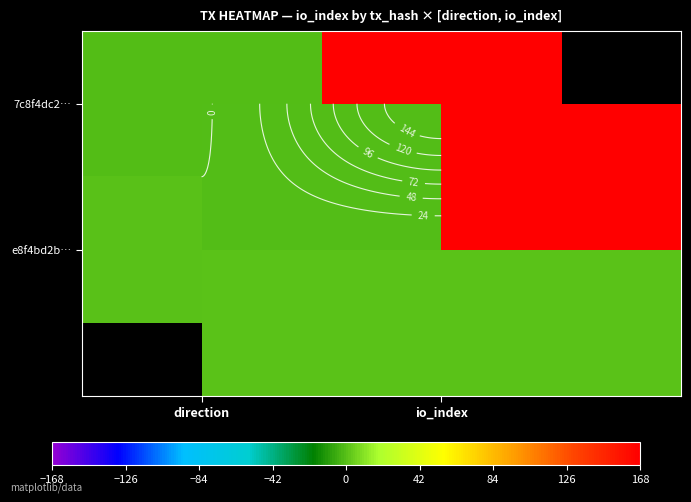

Which series has the largest total across all categories?

7c8f4dc2…